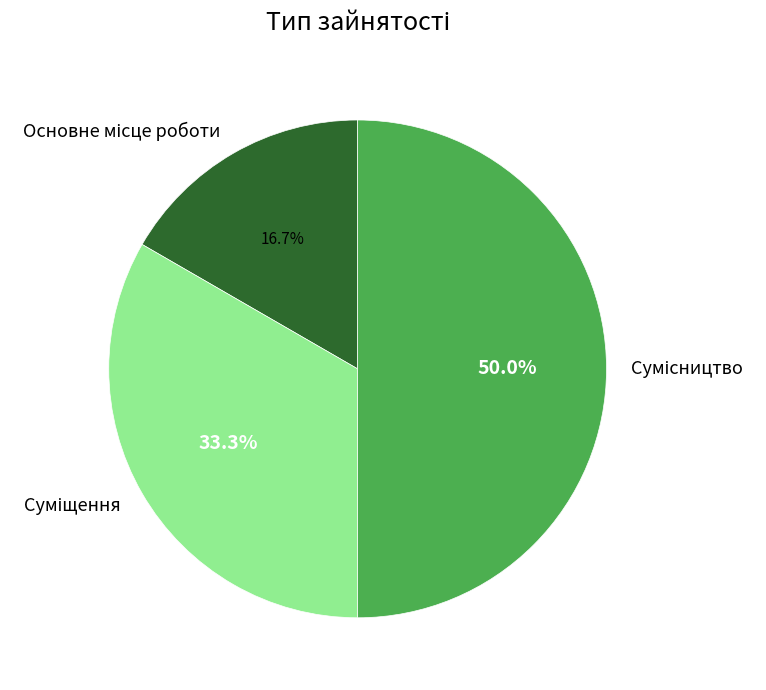

True or false: Основне місце роботи accounts for 17% of the total.

True